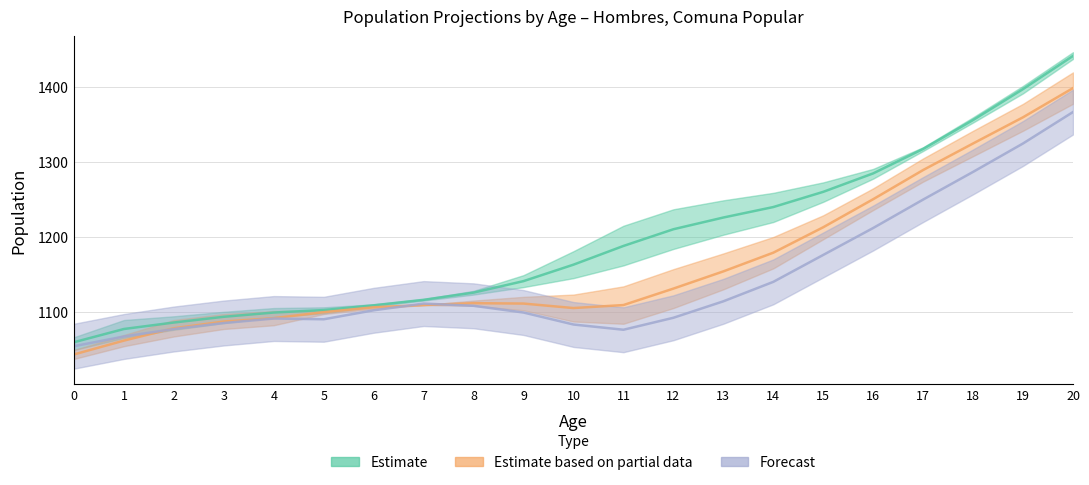

Reading right to left, transcribe all the data shown in this chart.

2018: 1442.0	1397.7	1356.3	1317.7	1285.0	1260.3	1240.0	1226.0	1210.3	1188.0	1163.0	1141.0	1125.7	1116.0	1108.7	1102.3	1099.0	1093.3	1085.7	1077.0	1059.3
2021: 1399.0	1360.0	1325.0	1289.5	1250.5	1213.0	1179.0	1154.0	1131.0	1109.0	1105.0	1111.0	1111.5	1109.0	1106.0	1099.5	1091.5	1087.0	1078.0	1061.5	1043.0
2025: 1367.0	1325.0	1287.0	1250.0	1212.0	1176.0	1140.0	1114.0	1092.0	1076.0	1083.0	1099.0	1108.0	1111.0	1102.0	1090.0	1091.0	1085.0	1077.0	1067.0	1054.0